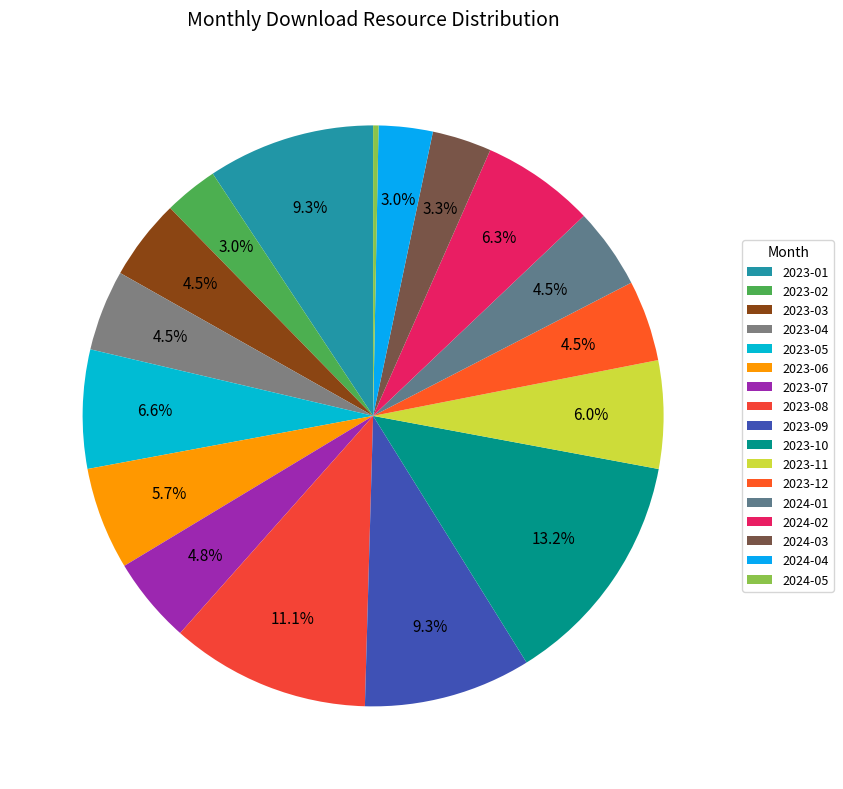

Does any single category account for the majority?

No